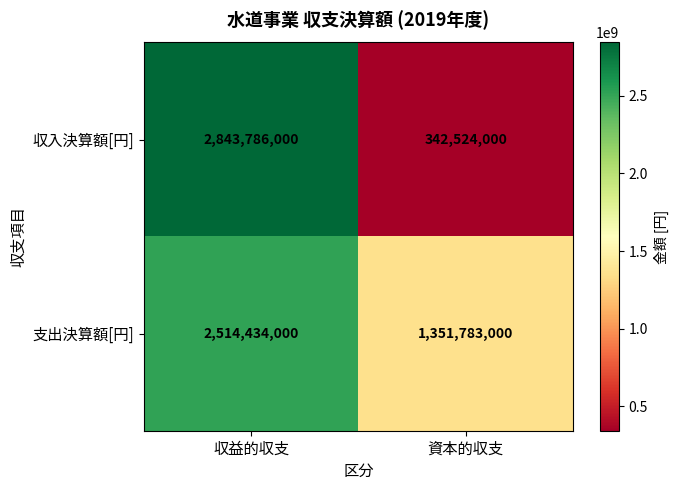

What is the total value across all series at 収益的収支?

5358220000